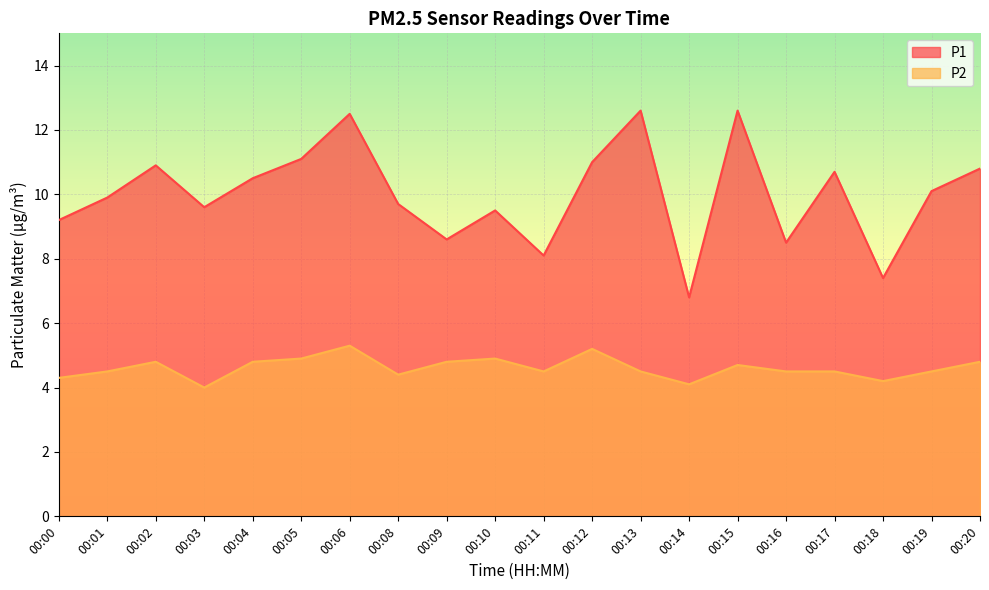

Reading left to right, list all the values displayed in this chart.

P1: 00:00=9.2	00:01=9.9	00:02=10.9	00:03=9.6	00:04=10.5	00:05=11.1	00:06=12.5	00:08=9.7	00:09=8.6	00:10=9.5	00:11=8.1	00:12=11.0	00:13=12.6	00:14=6.8	00:15=12.6	00:16=8.5	00:17=10.7	00:18=7.4	00:19=10.1	00:20=10.8
P2: 00:00=4.3	00:01=4.5	00:02=4.8	00:03=4.0	00:04=4.8	00:05=4.9	00:06=5.3	00:08=4.4	00:09=4.8	00:10=4.9	00:11=4.5	00:12=5.2	00:13=4.5	00:14=4.1	00:15=4.7	00:16=4.5	00:17=4.5	00:18=4.2	00:19=4.5	00:20=4.8